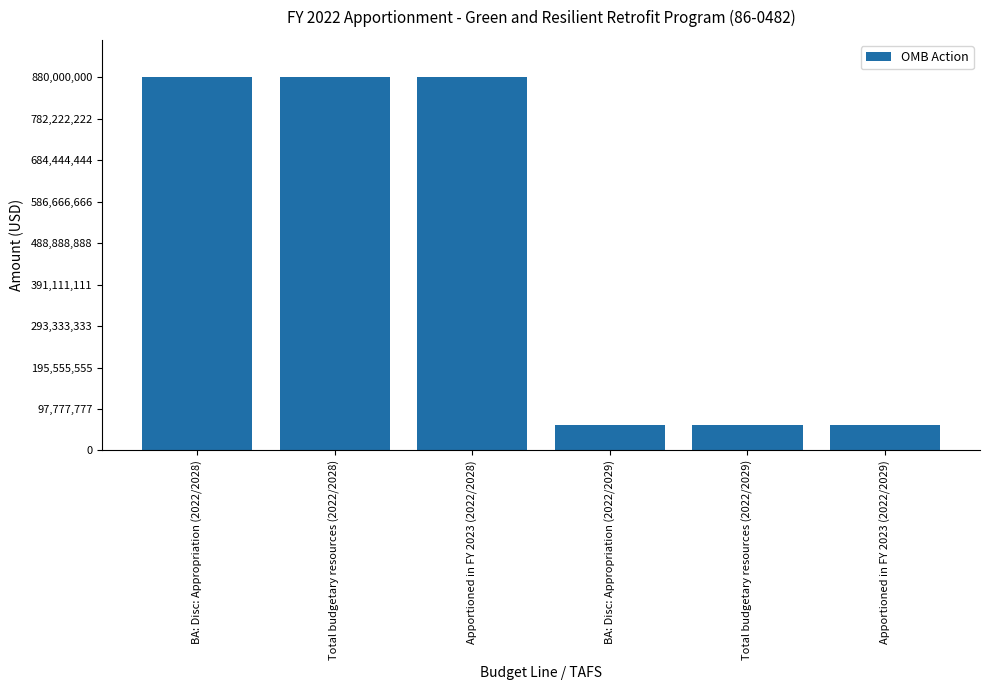

What is the label of the 2nd bar from the right?

Total budgetary resources (2022/2029)